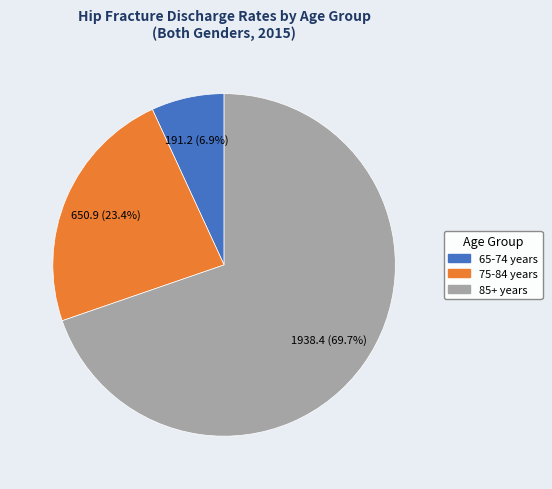

What is the largest slice in the pie chart?

85+ years